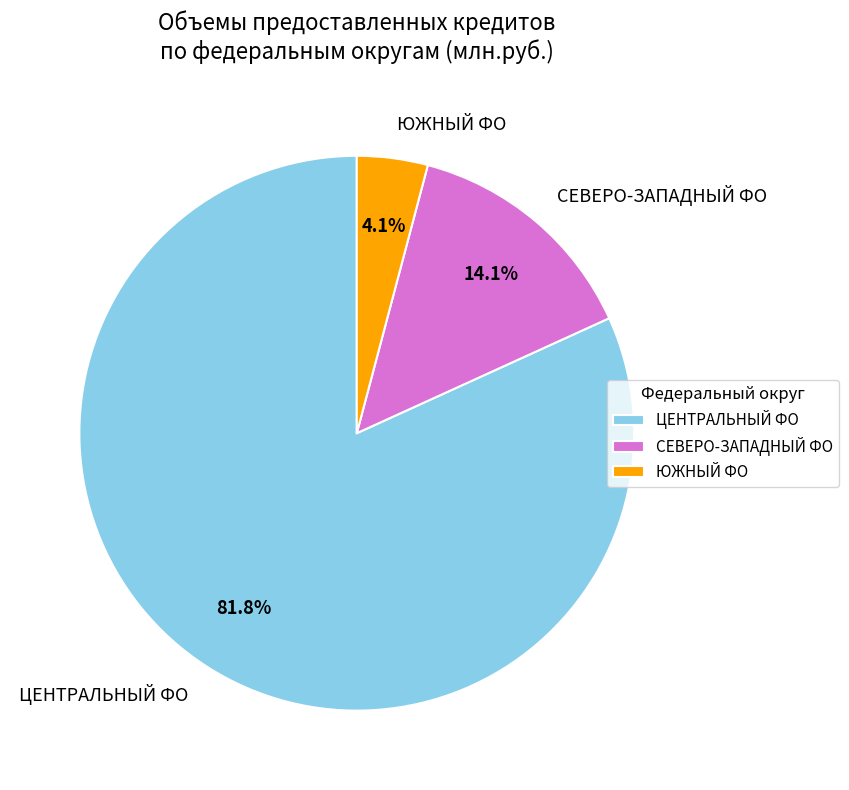

Rank the categories by value from lowest to highest.

ЮЖНЫЙ ФО, СЕВЕРО-ЗАПАДНЫЙ ФО, ЦЕНТРАЛЬНЫЙ ФО